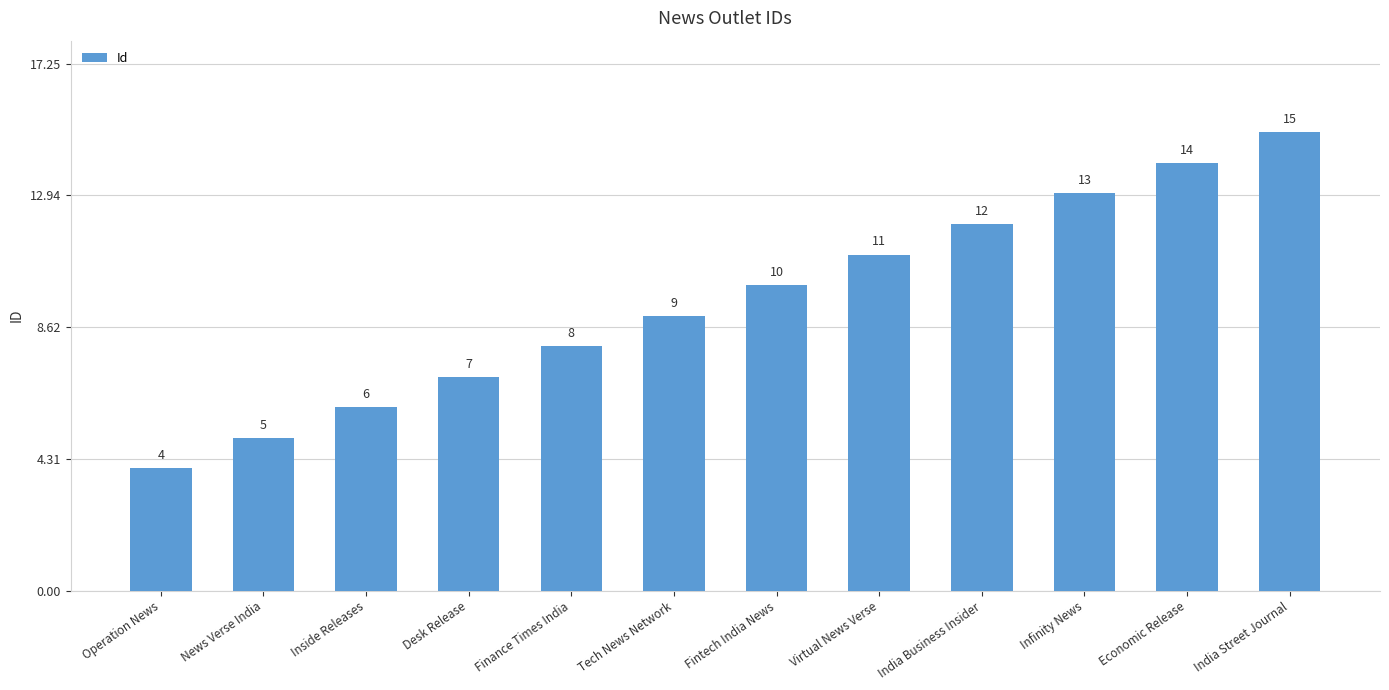

What is the ratio of the value at Operation News to the value at Infinity News?

0.3